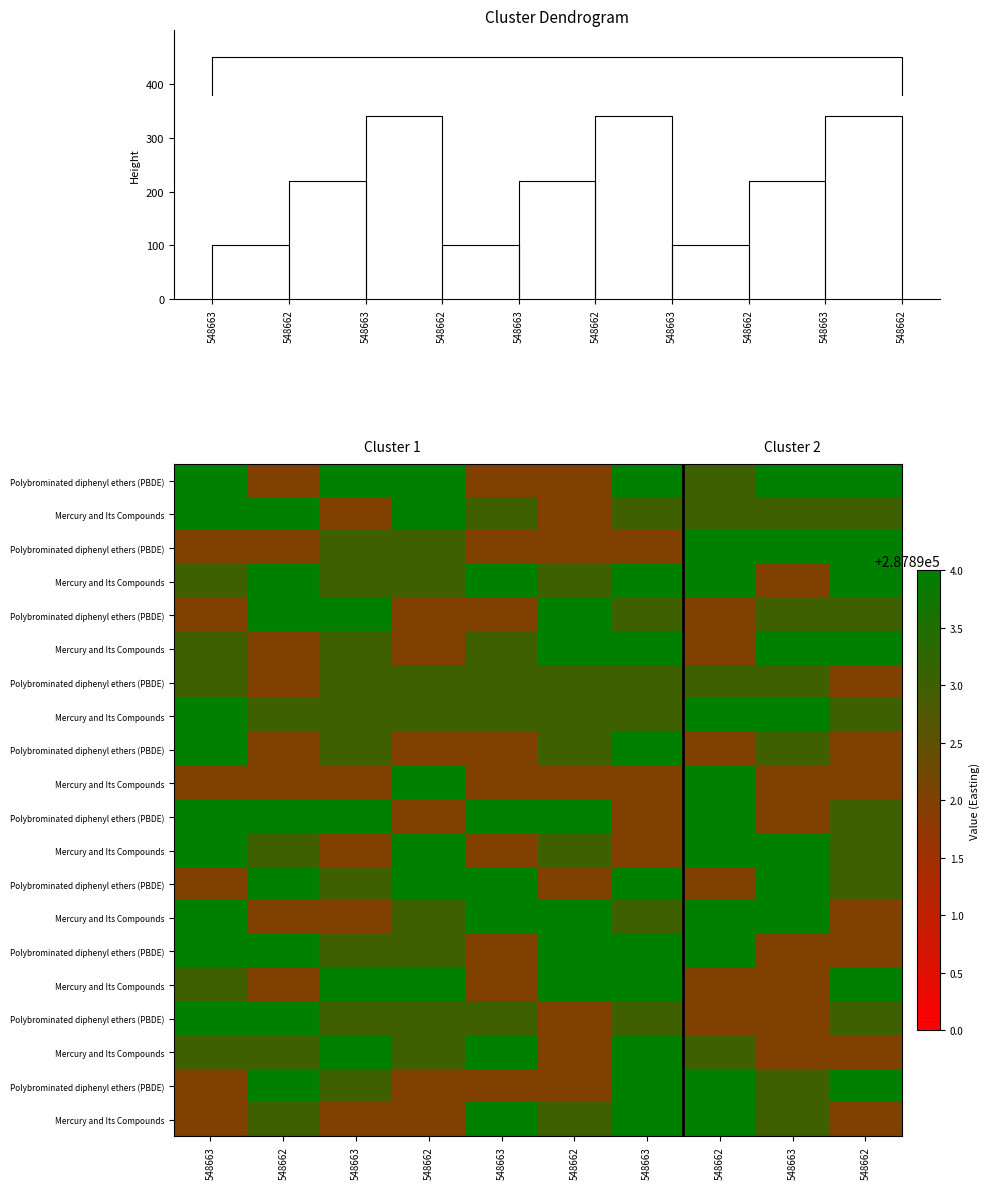

At how many categories does at least one series exceed 287893?

10